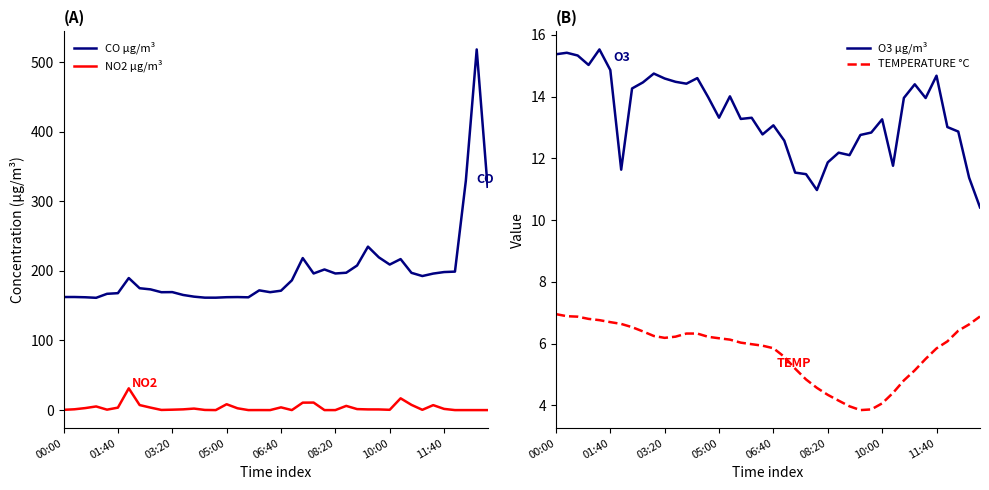

What is the minimum value for CO µg/m³?

161.3